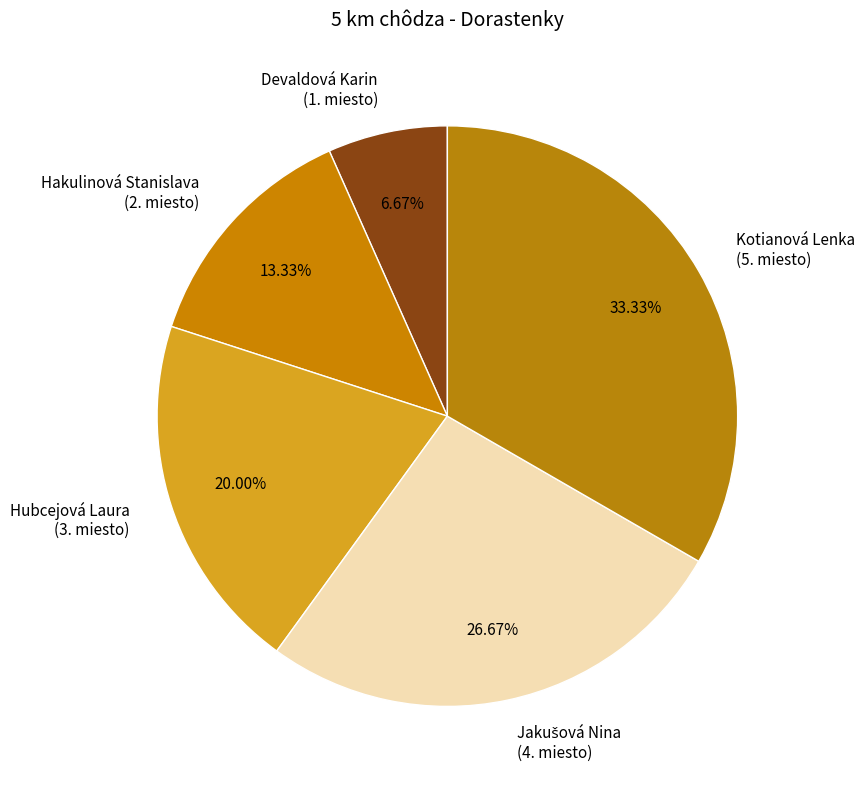

Which slice is the smallest?

Devaldová Karin